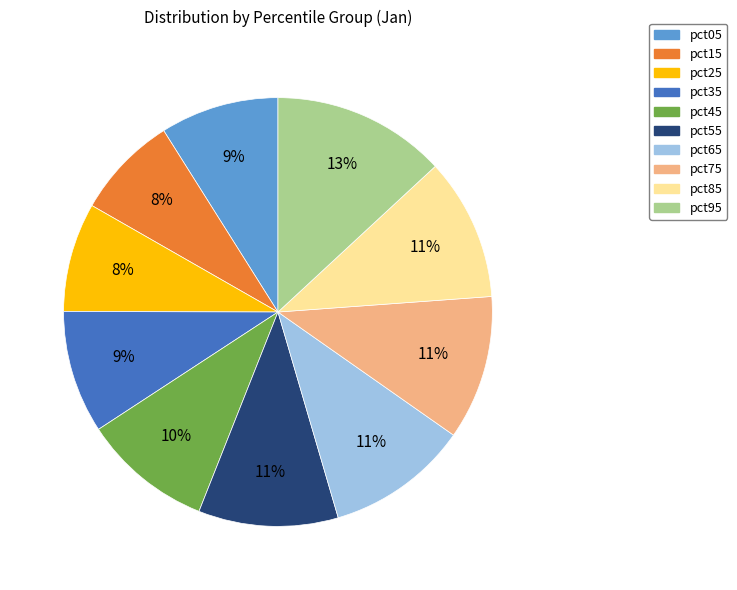

Is it true that pct35 is 9% of the pie?

True